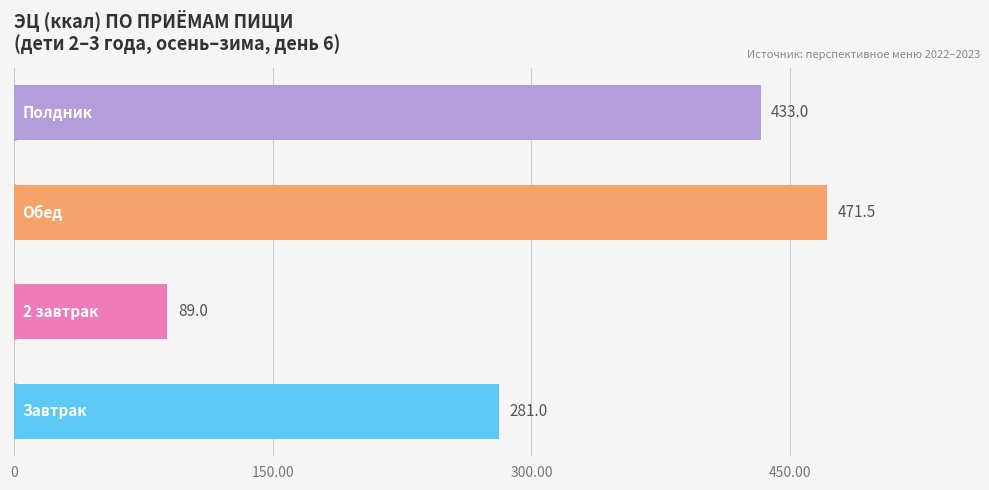

What is the maximum value shown in the chart?

471.5